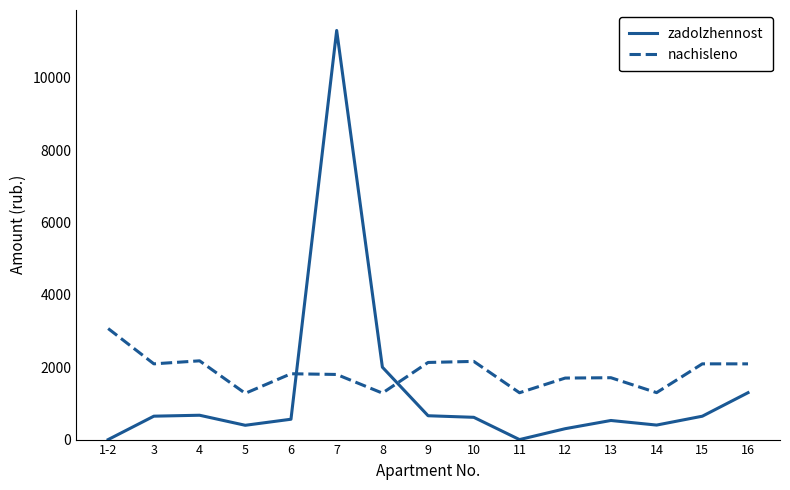

Where does the nachisleno series first go above 1818?

1-2